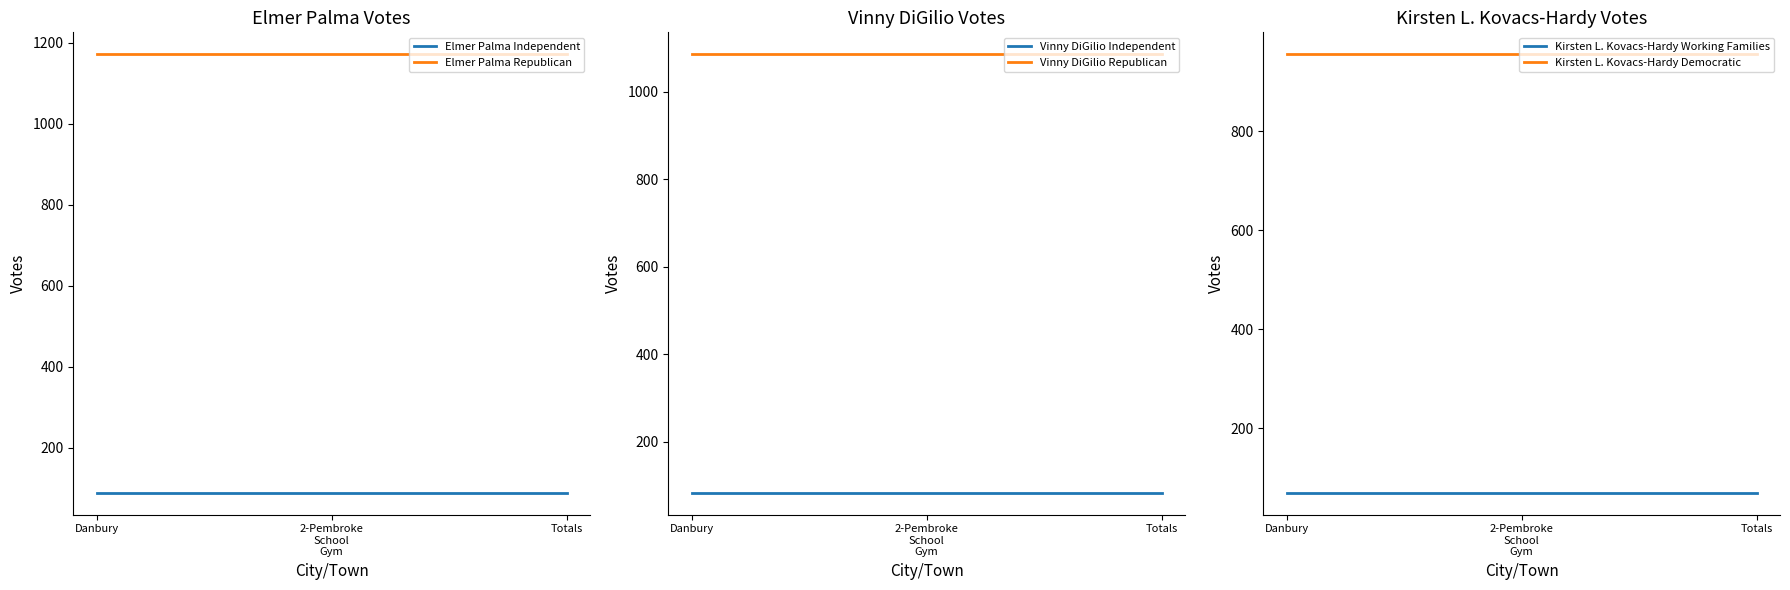

At which category is the sum across all series the highest?

Danbury